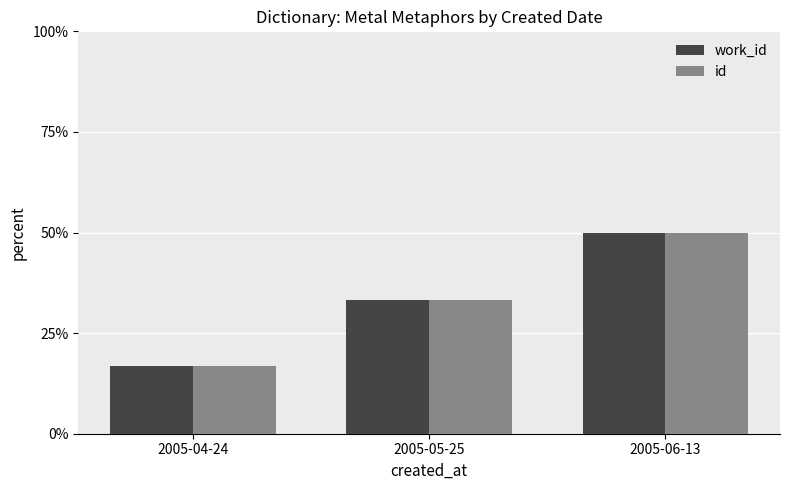

Is the value of work_id at 2005-06-13 greater than the value of id at 2005-05-25?

Yes